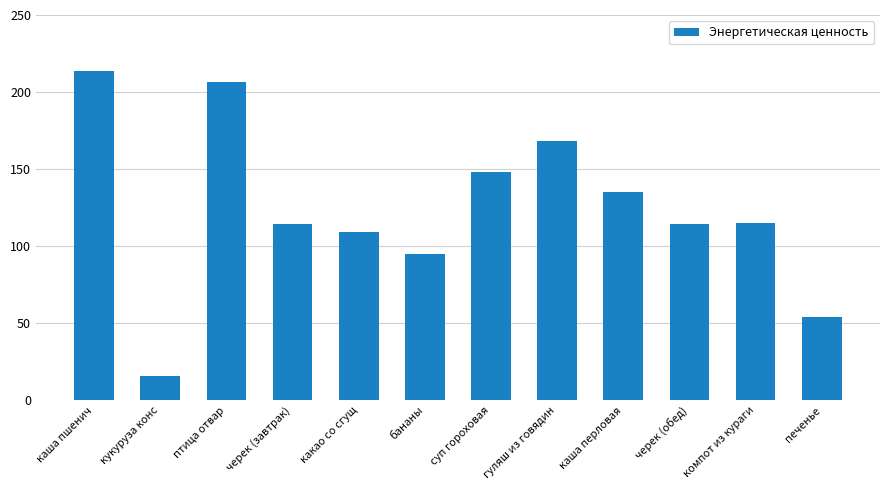

What is the value of the 11th bar from the left?

114.8